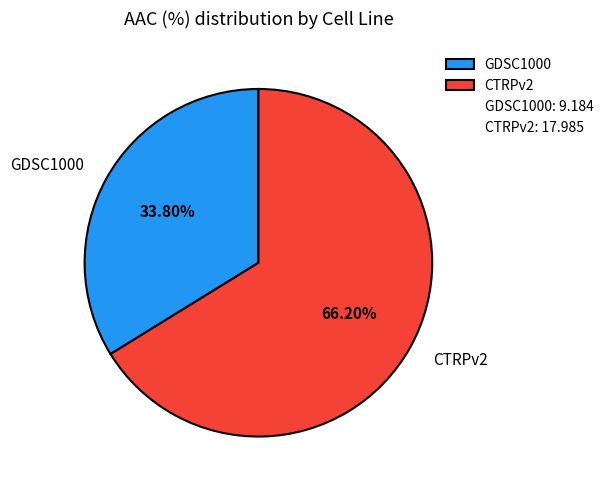

The GDSC1000 slice represents 20% of the pie. True or false?

False